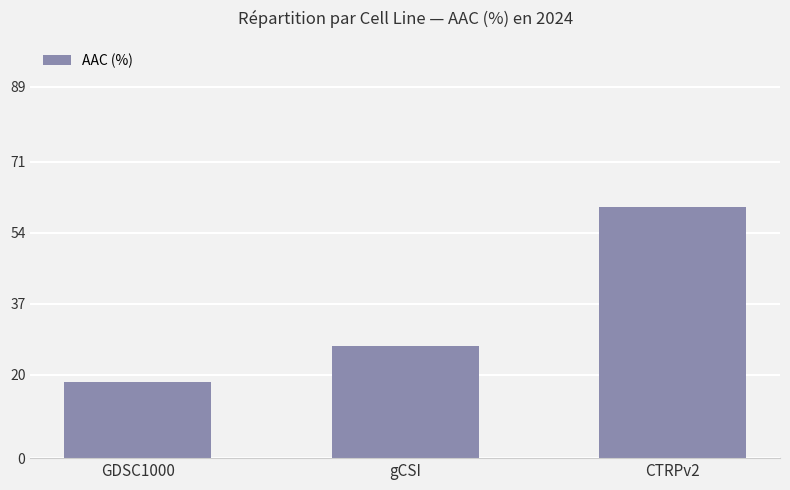

Reading right to left, what are all the values shown in this chart?

CTRPv2=60.3	gCSI=26.9	GDSC1000=18.2